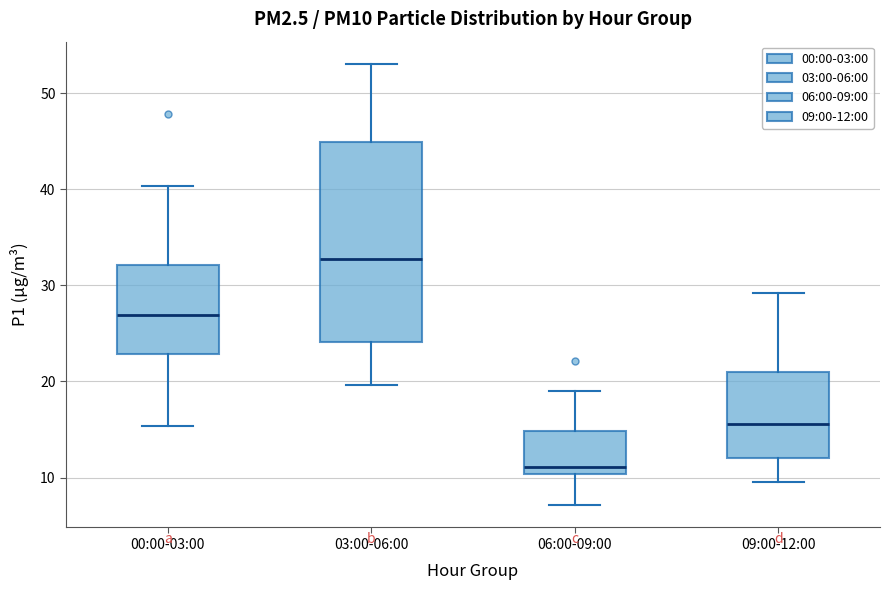

Reading left to right, read every box against the y-axis: the position of its median line, the range the box covers, and the ends of its whiskers. The values are not printed on the chart, so give them approximately, as read against the axis.

00:00-03:00: median 27, box 23 to 32, whiskers 15 to 40
03:00-06:00: median 33, box 24 to 45, whiskers 20 to 53
06:00-09:00: median 11, box 10 to 15, whiskers 7 to 19
09:00-12:00: median 16, box 12 to 21, whiskers 10 to 29